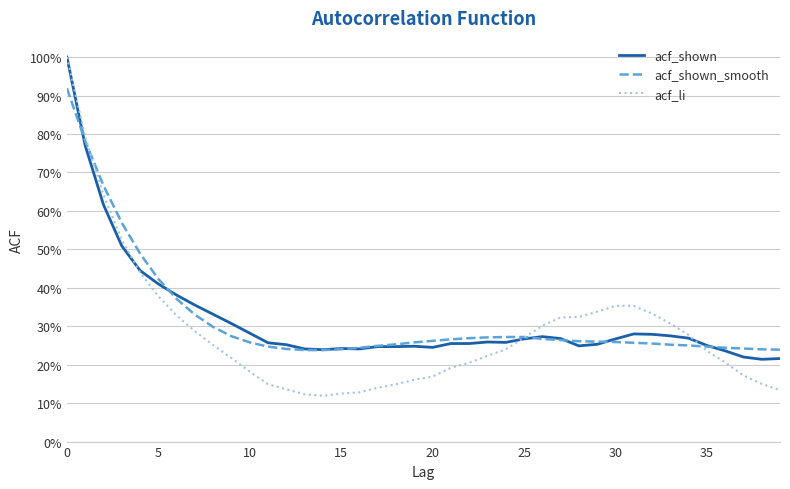

What are all the series names shown in the legend?

acf_shown, acf_shown_smooth, acf_li